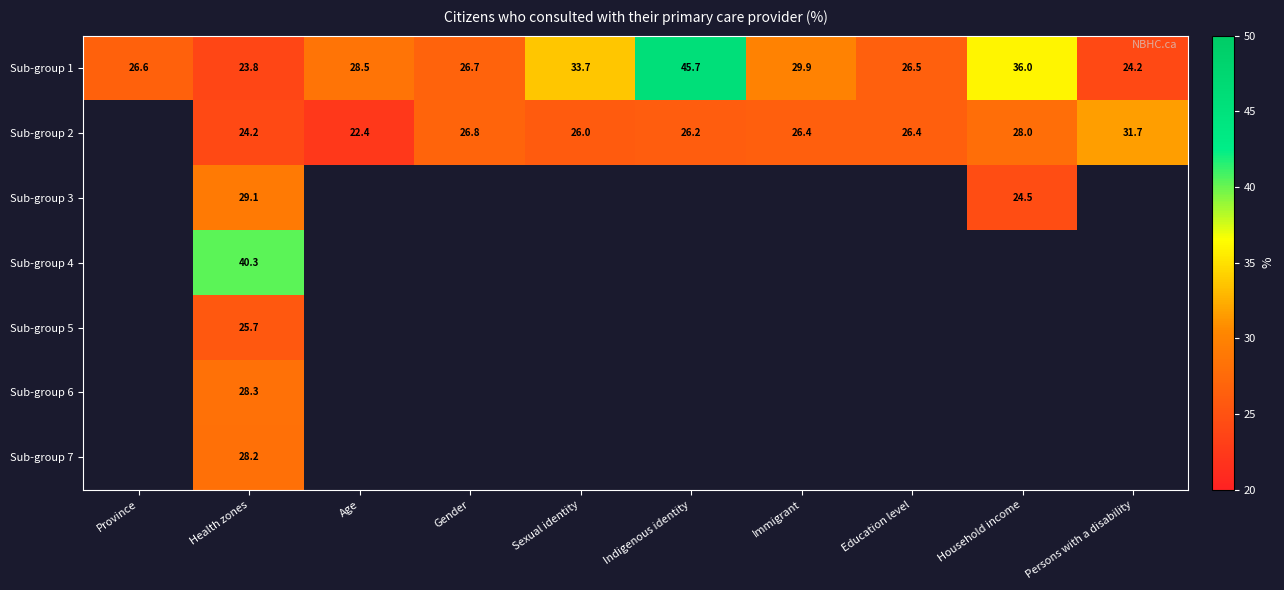

What is the maximum value shown in the chart?

45.7